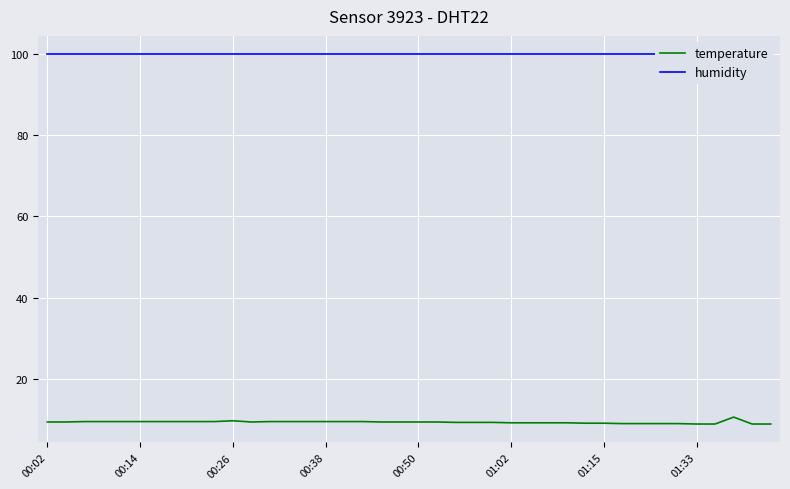

True or false: temperature and humidity intersect in this chart.

False